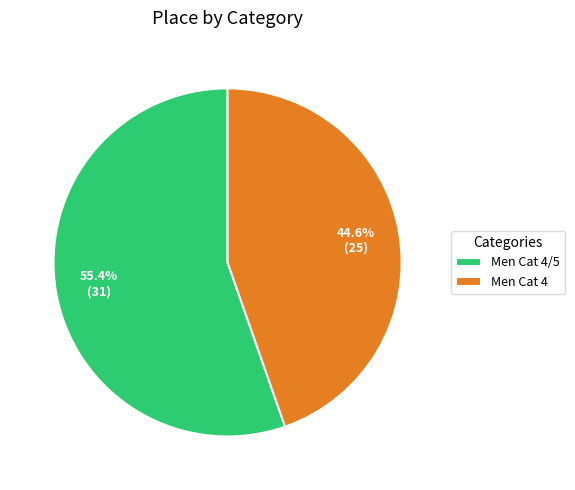

How many segments does this pie chart have?

2